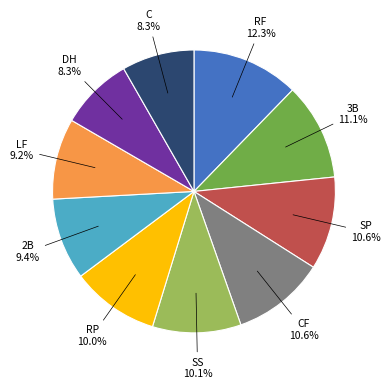

What is the ratio of the value at SP to the value at DH?

1.3